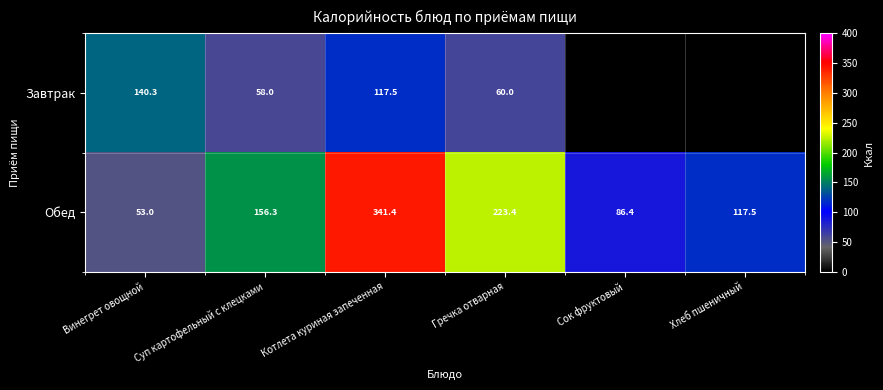

Rank the series at Суп картофельный с клецками from highest to lowest value.

Обед, Завтрак